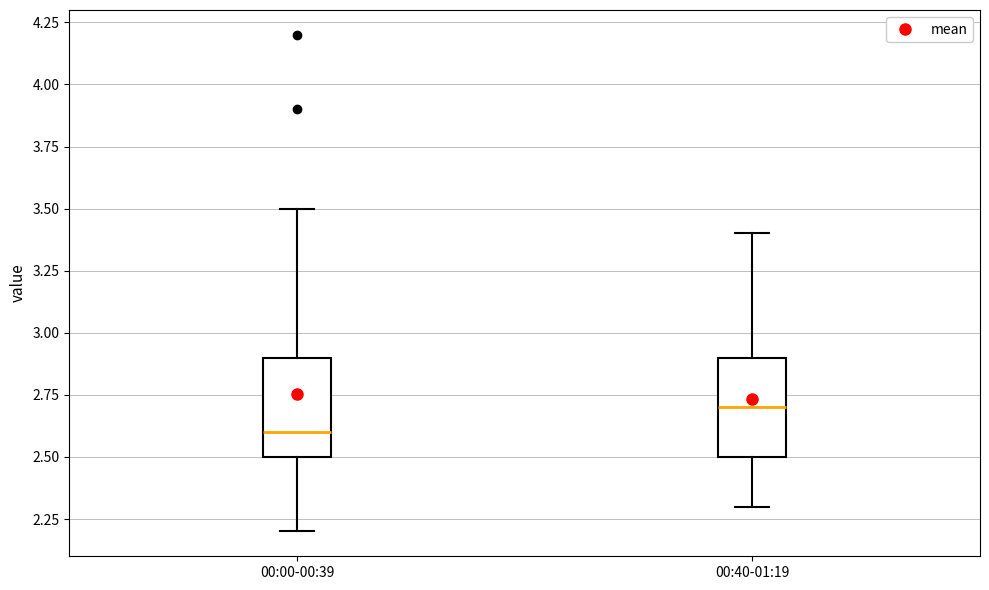

Where is the upper edge of the box for 00:00-00:39 on the y-axis? The values are not printed on the chart, so give them approximately, as read against the axis.

2.9